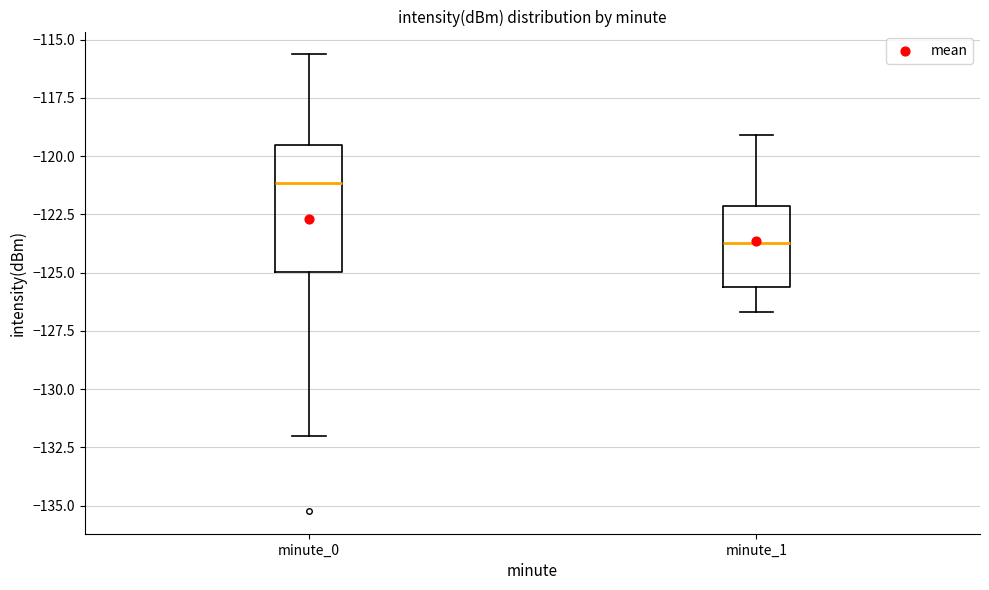

Reading left to right, read every box against the y-axis: the position of its median line, the range the box covers, and the ends of its whiskers. The values are not printed on the chart, so give them approximately, as read against the axis.

minute_0: median -121.0, box -125.0 to -119.5, whiskers -132.0 to -115.5
minute_1: median -123.5, box -125.5 to -122.0, whiskers -126.5 to -119.0